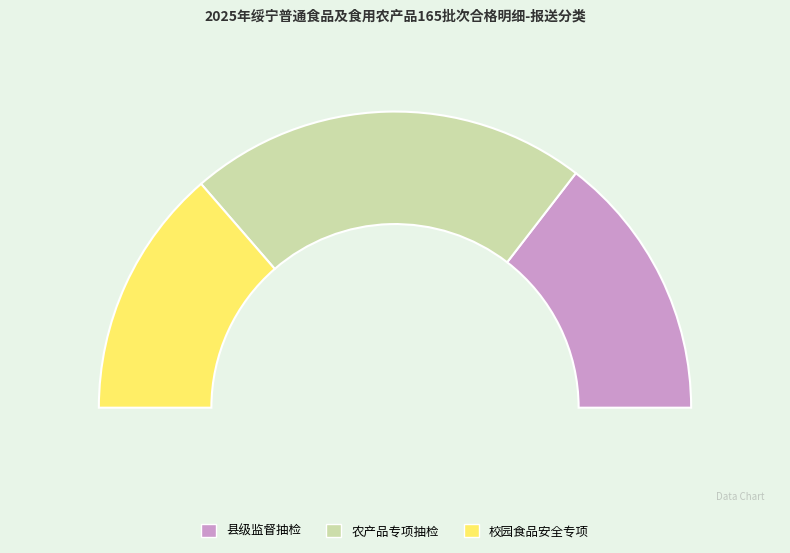

To the nearest percent, what percentage of the pie is 2025年湖南邵阳绥宁县级监督抽检校园食品安全专项?

27%